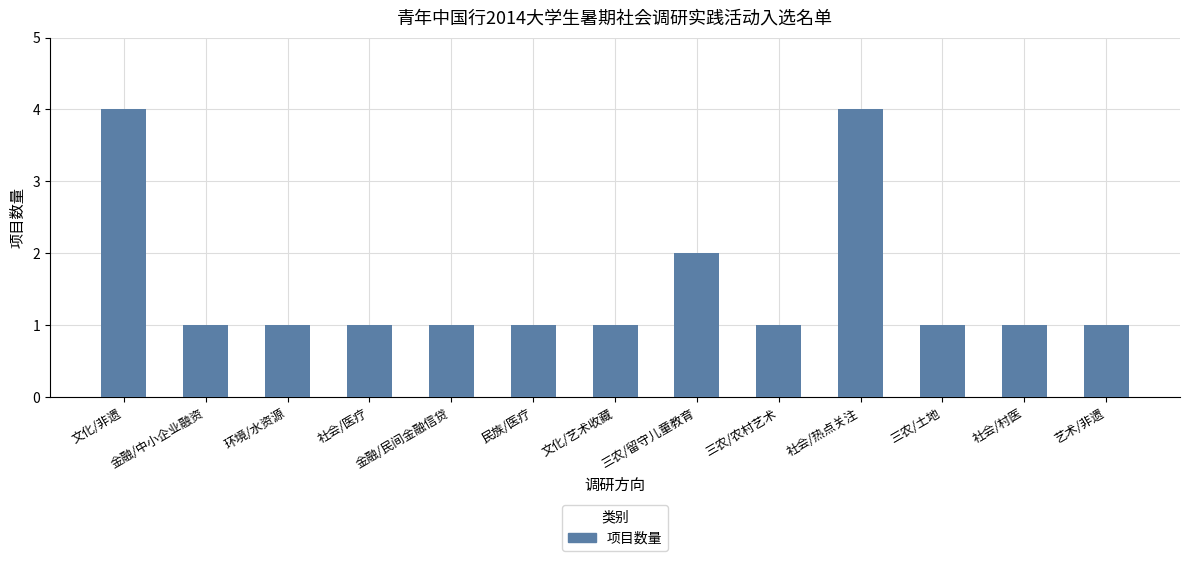

Reading right to left, extract all data points from this chart.

艺术/非遗=1	社会/村医=1	三农/土地=1	社会/热点关注=4	三农/农村艺术=1	三农/留守儿童教育=2	文化/艺术收藏=1	民族/医疗=1	金融/民间金融信贷=1	社会/医疗=1	环境/水资源=1	金融/中小企业融资=1	文化/非遗=4